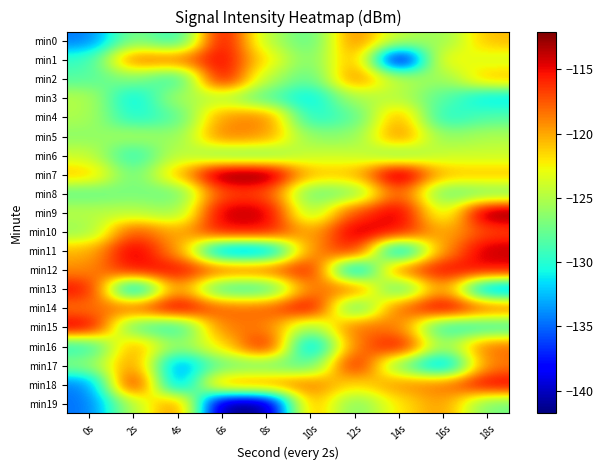

What is the total value across all series at 2s?

-2471.2